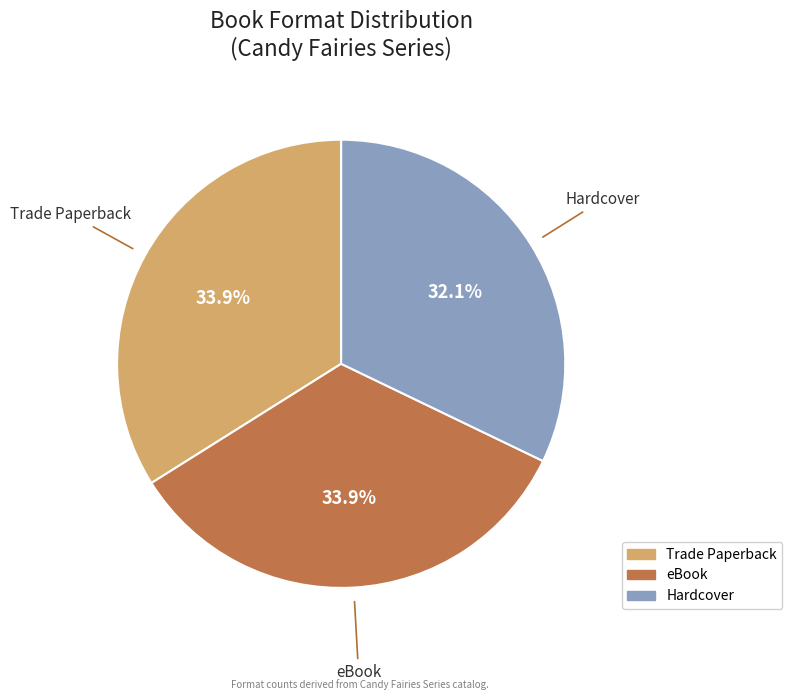

Is there any slice that represents more than half of the pie?

No